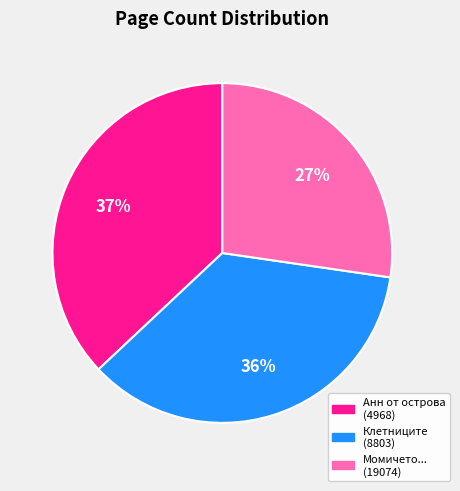

To the nearest percent, what is the difference between the largest and smallest slice percentages?

10%